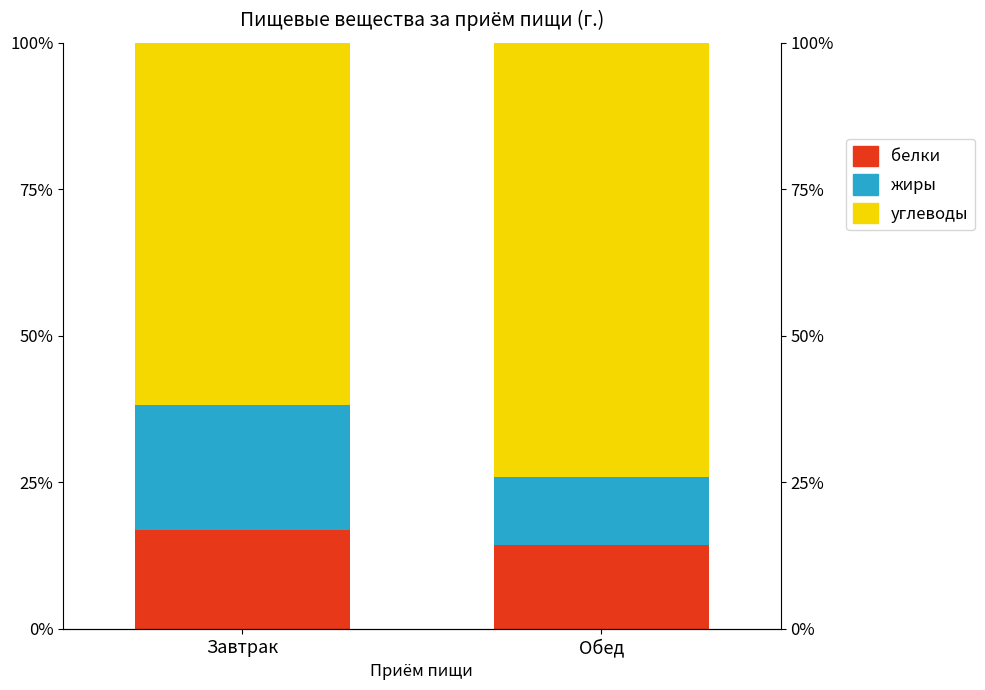

List the series in order of their peak value, lowest first.

белки, жиры, углеводы